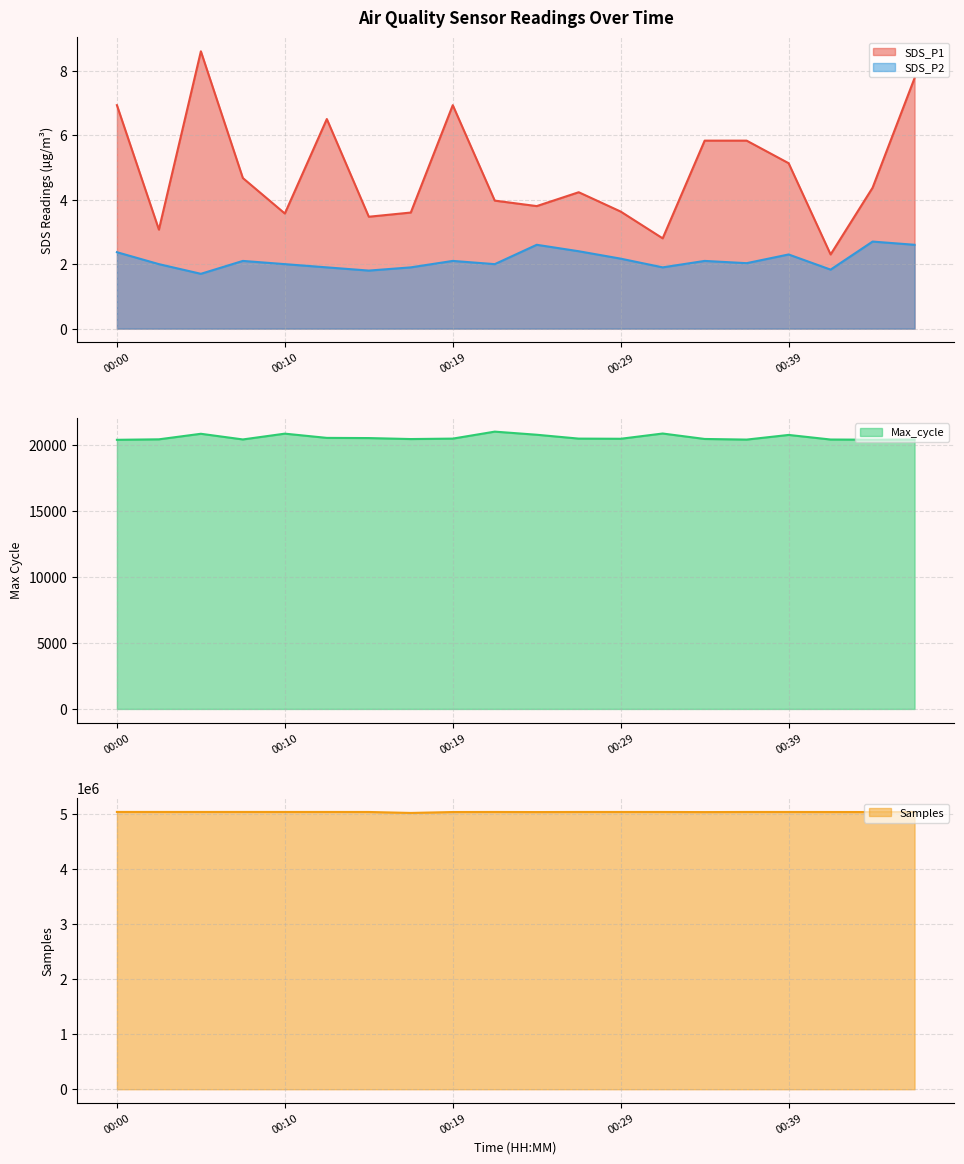

What are all the series names shown in the legend?

SDS_P1, SDS_P2, Max_cycle, Samples